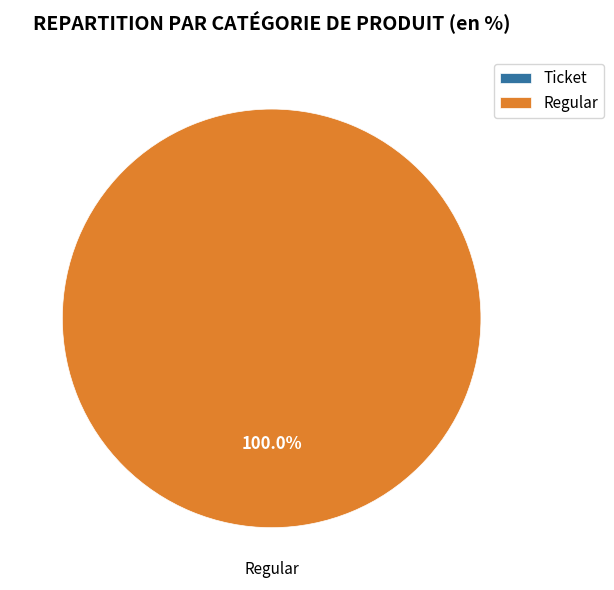

To the nearest percent, what is the average slice percentage?

50%